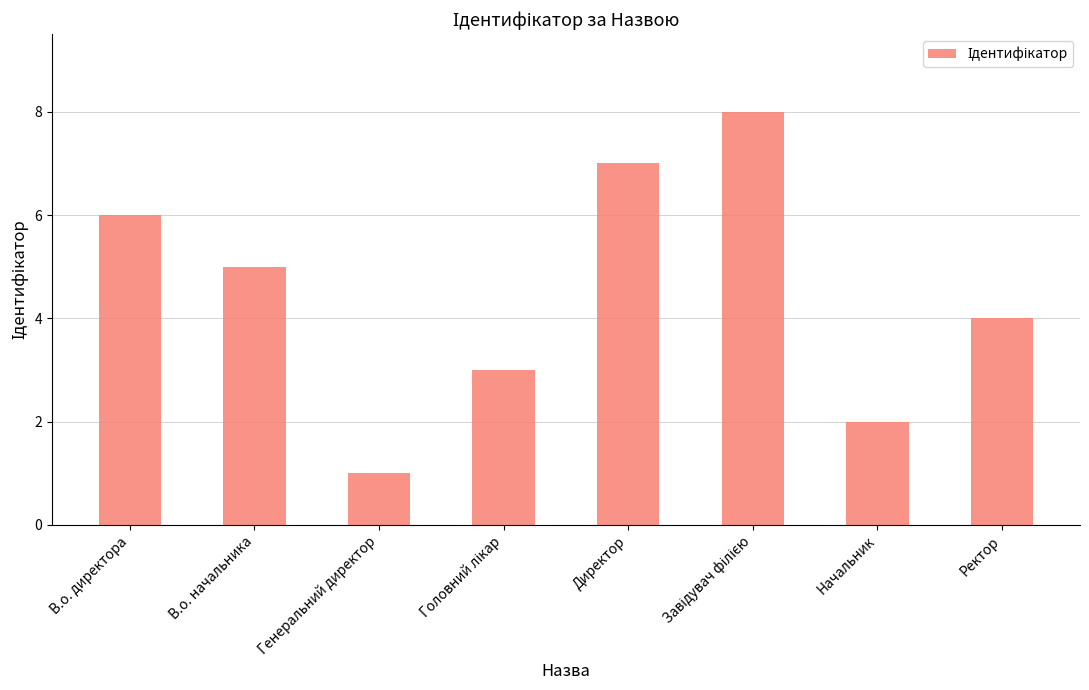

Where does the data first go above 5?

В.о. директора